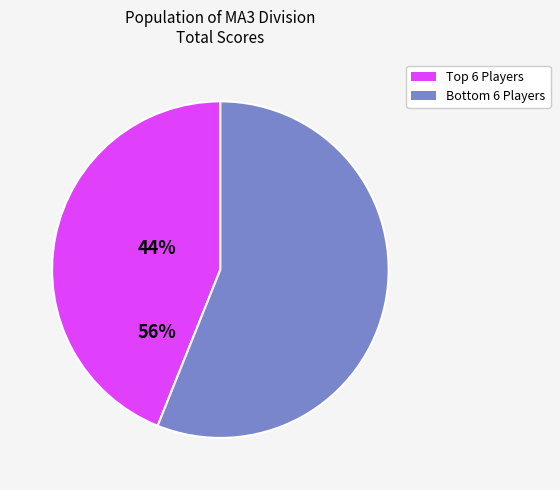

How many segments does this pie chart have?

2